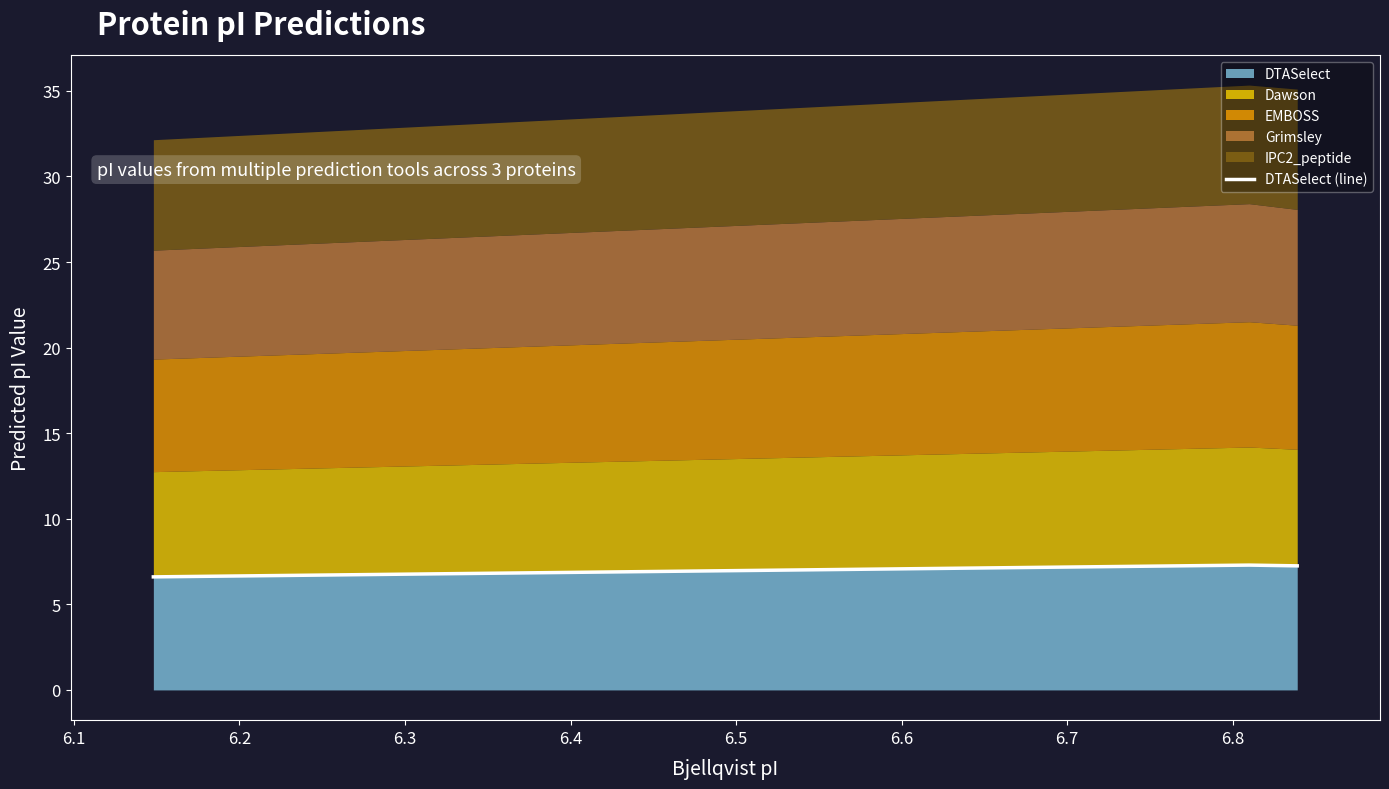

What is the lowest value of the DTASelect series?

6.6